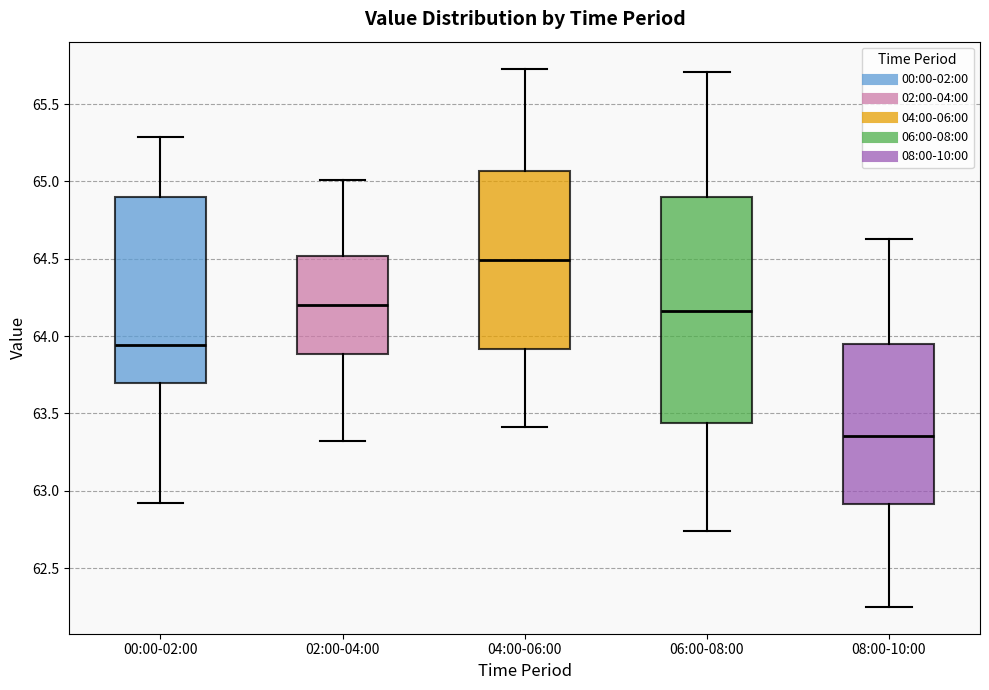

Which box's median line is the lowest?

08:00-10:00